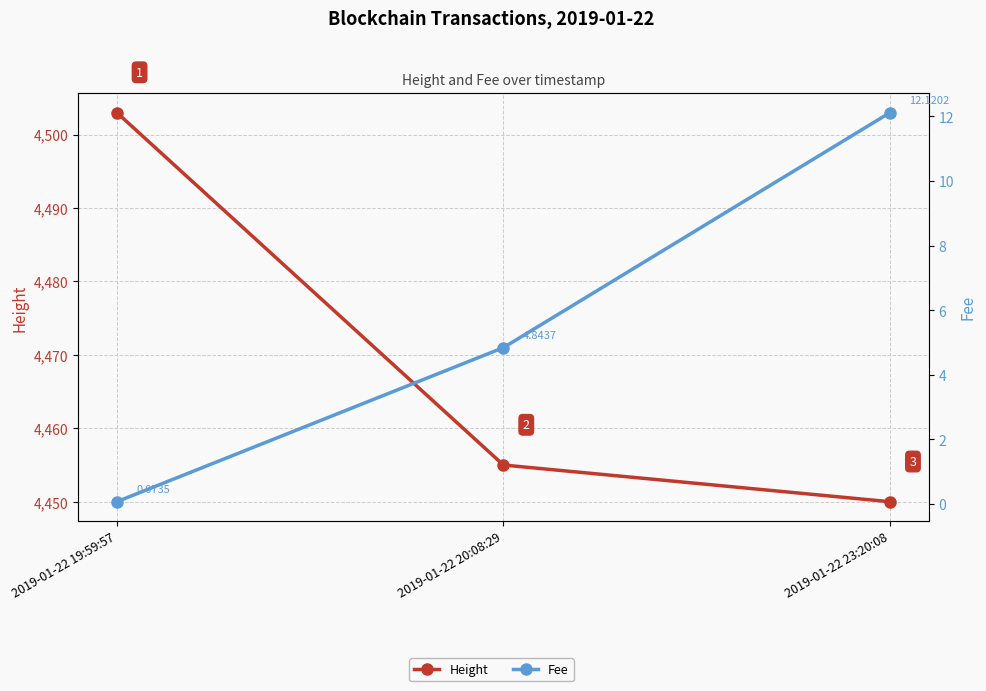

Which has a higher value, 2019-01-22 19:59:57 or 2019-01-22 23:20:08?

2019-01-22 19:59:57